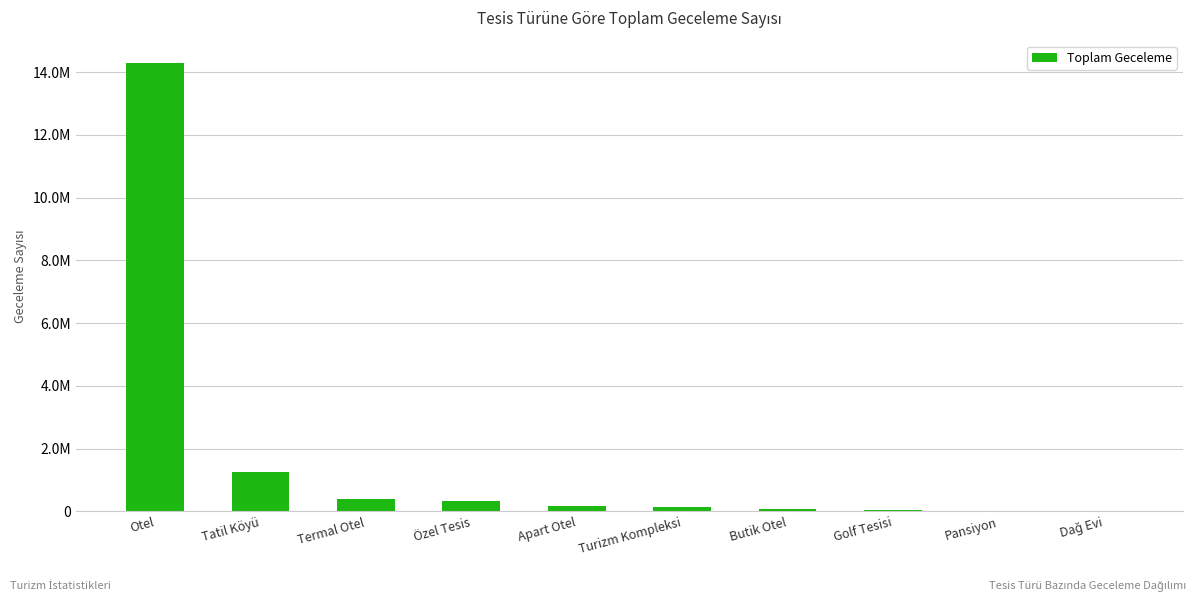

Does the chart contain any negative values?

No